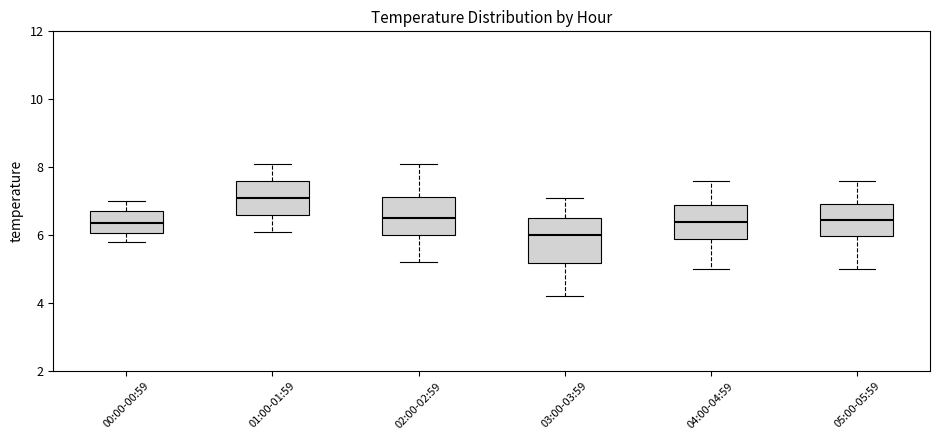

Reading left to right, transcribe this box plot: for each box, give where its median line is, the range the box spans, and where its two whiskers end, as read against the y-axis. The values are not printed on the chart, so give them approximately, as read against the axis.

00:00-00:59: median 6.4, box 6.0 to 6.8, whiskers 5.8 to 7.0
01:00-01:59: median 7.2, box 6.6 to 7.6, whiskers 6.2 to 8.2
02:00-02:59: median 6.6, box 6.0 to 7.2, whiskers 5.2 to 8.2
03:00-03:59: median 6.0, box 5.2 to 6.6, whiskers 4.2 to 7.2
04:00-04:59: median 6.4, box 6.0 to 7.0, whiskers 5.0 to 7.6
05:00-05:59: median 6.4, box 6.0 to 7.0, whiskers 5.0 to 7.6